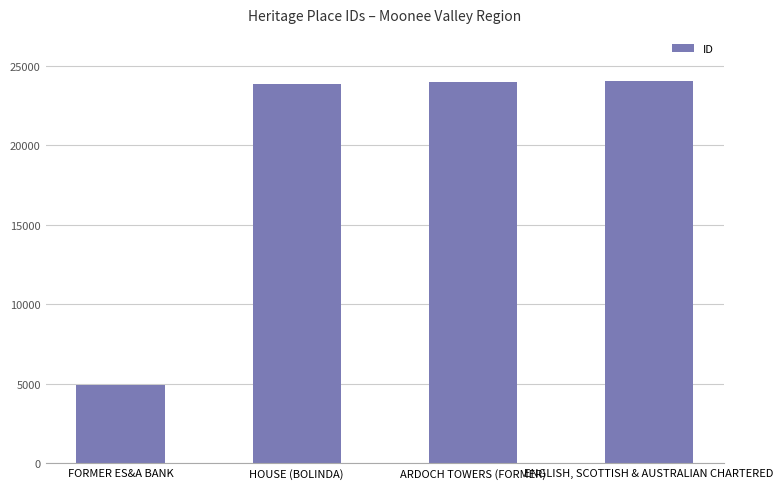

What is the label of the 4th bar from the left?

ENGLISH, SCOTTISH & AUSTRALIAN CHARTERED